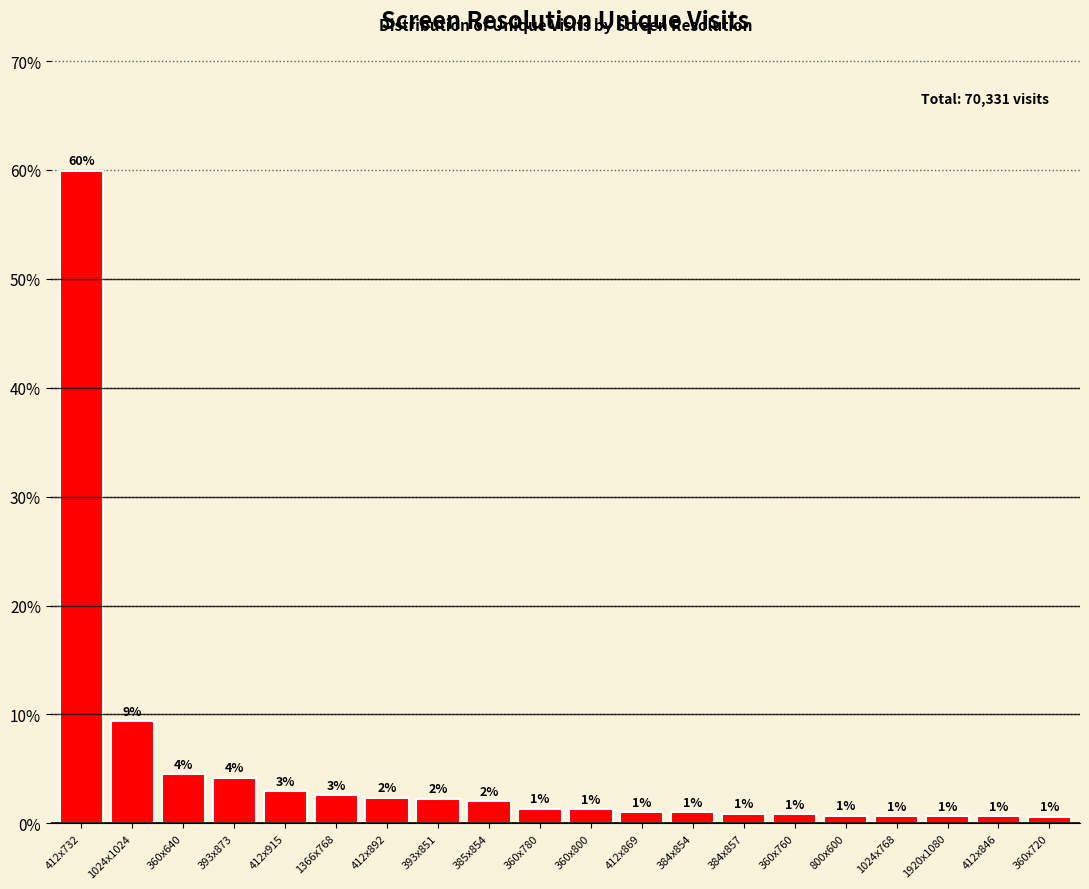

At which category does the chart reach its peak across all series?

412x732